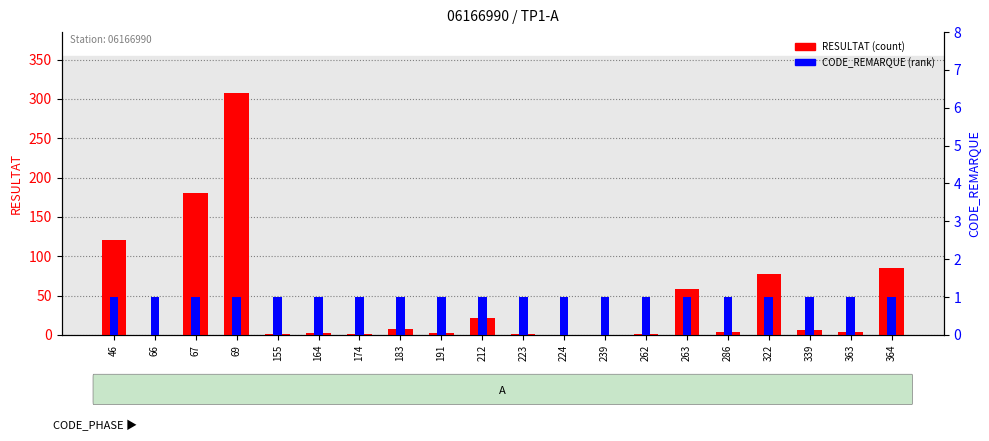

Reading right to left, list all the values displayed in this chart.

RESULTAT: 364=85	363=4	339=6	322=78	286=4	263=58	262=1	239=0	224=0	223=1	212=21	191=2	183=7	174=1	164=2	155=1	69=308	67=180	66=0	46=121
CODE_REMARQUE: 364=1	363=1	339=1	322=1	286=1	263=1	262=1	239=1	224=1	223=1	212=1	191=1	183=1	174=1	164=1	155=1	69=1	67=1	66=1	46=1